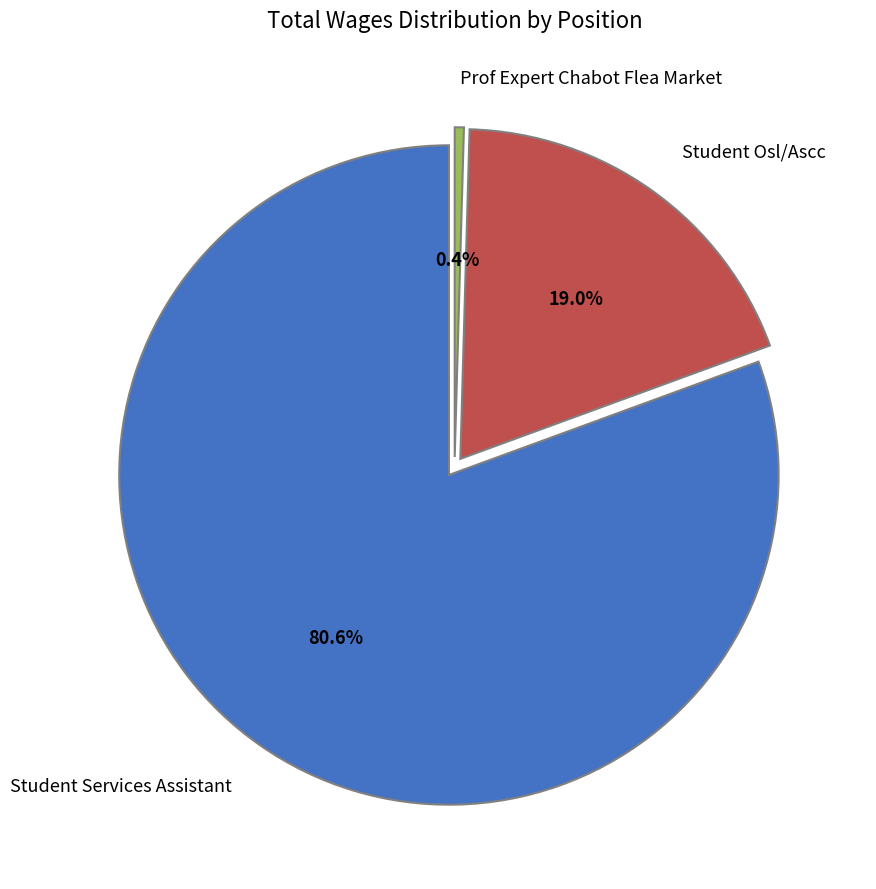

Rank the categories by value from highest to lowest.

Student Services Assistant, Student Osl/Ascc, Prof Expert Chabot Flea Market